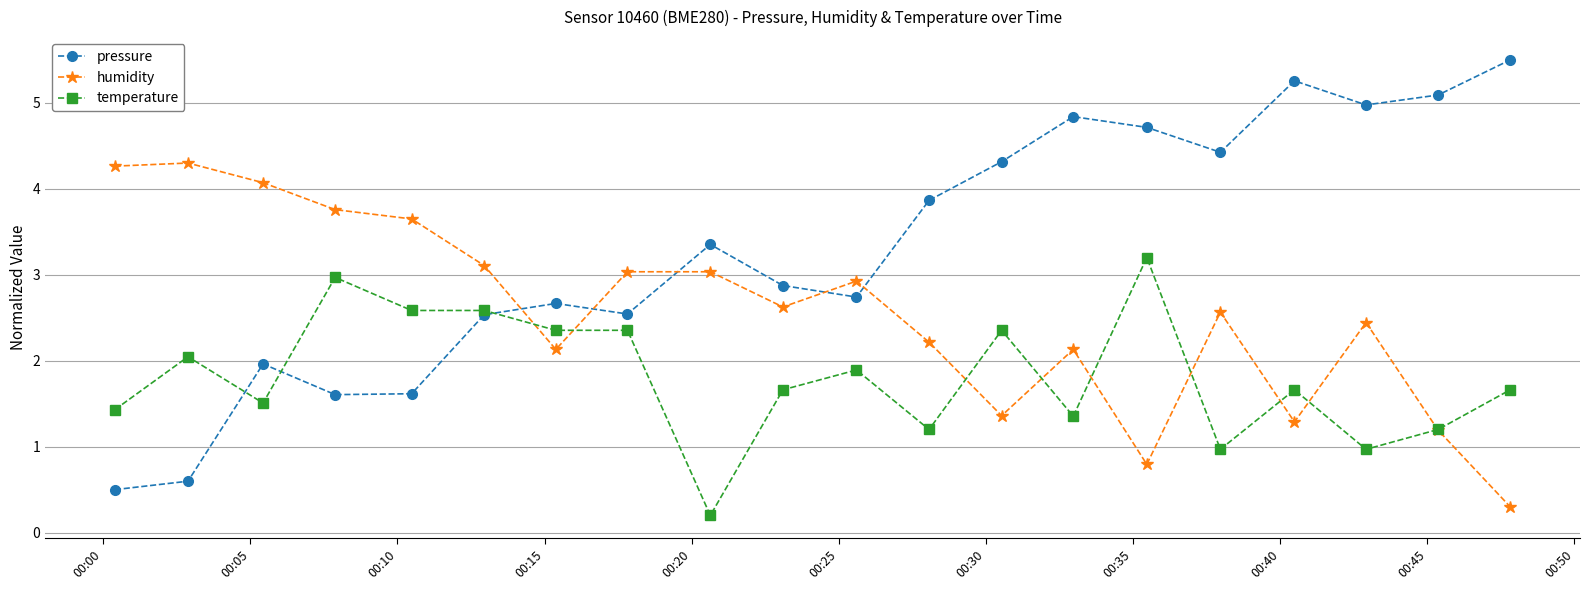

How many data points in humidity are above 2?

15